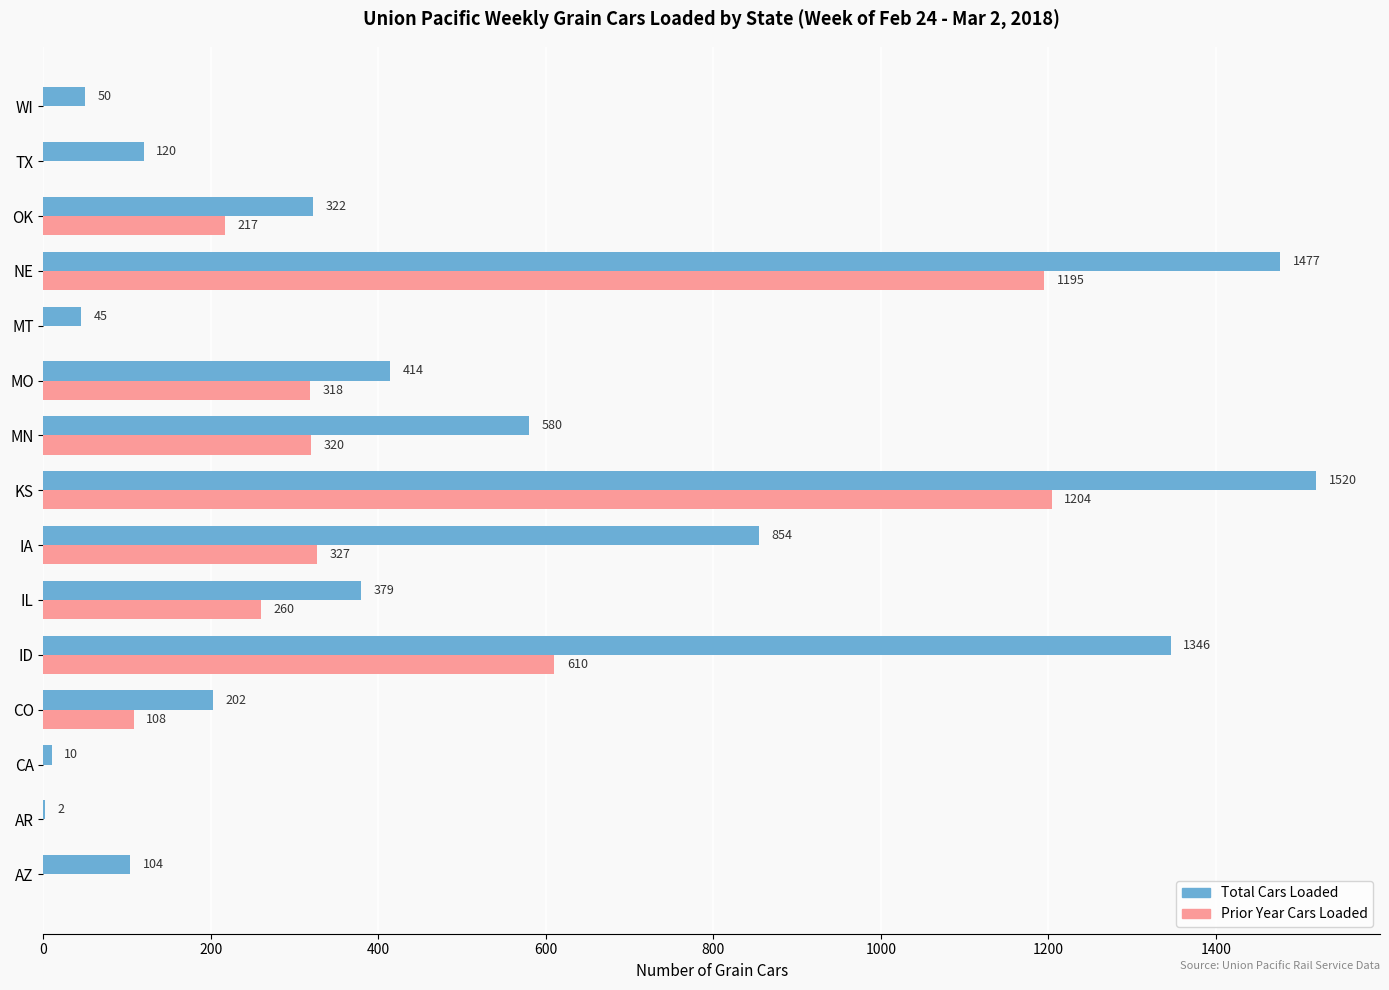

At which label does Prior Year Cars Loaded reach its peak?

KS